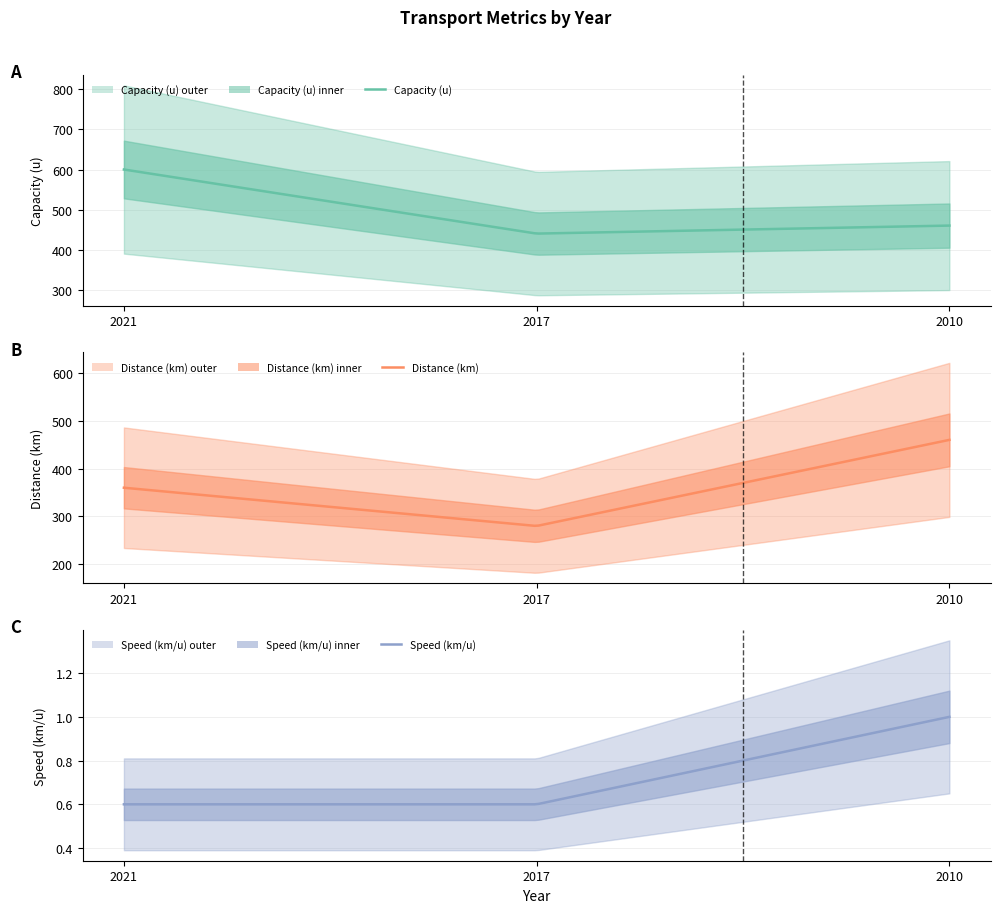

What is the total value across all series at 2021?

960.6